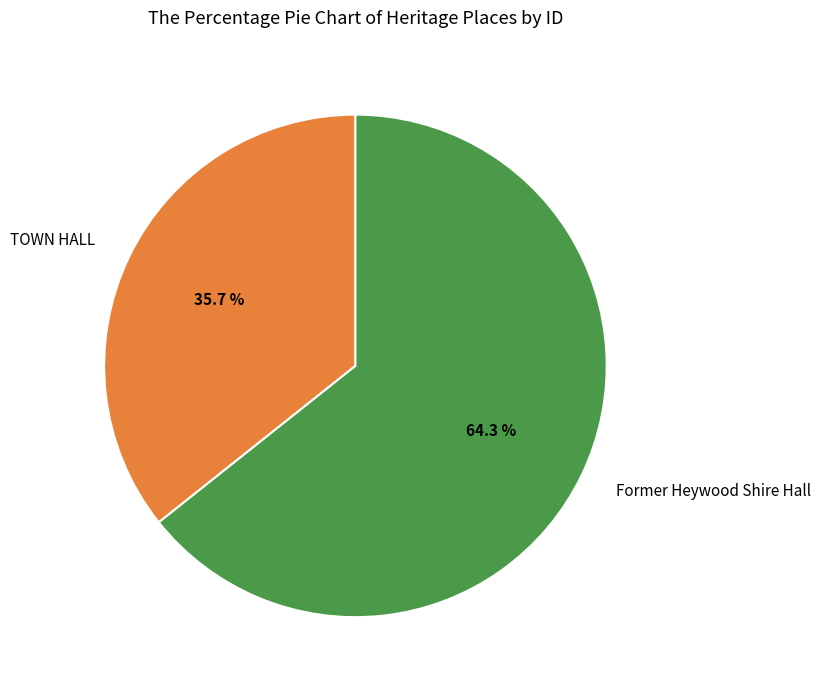

Which slice is the largest?

Former Heywood Shire Hall